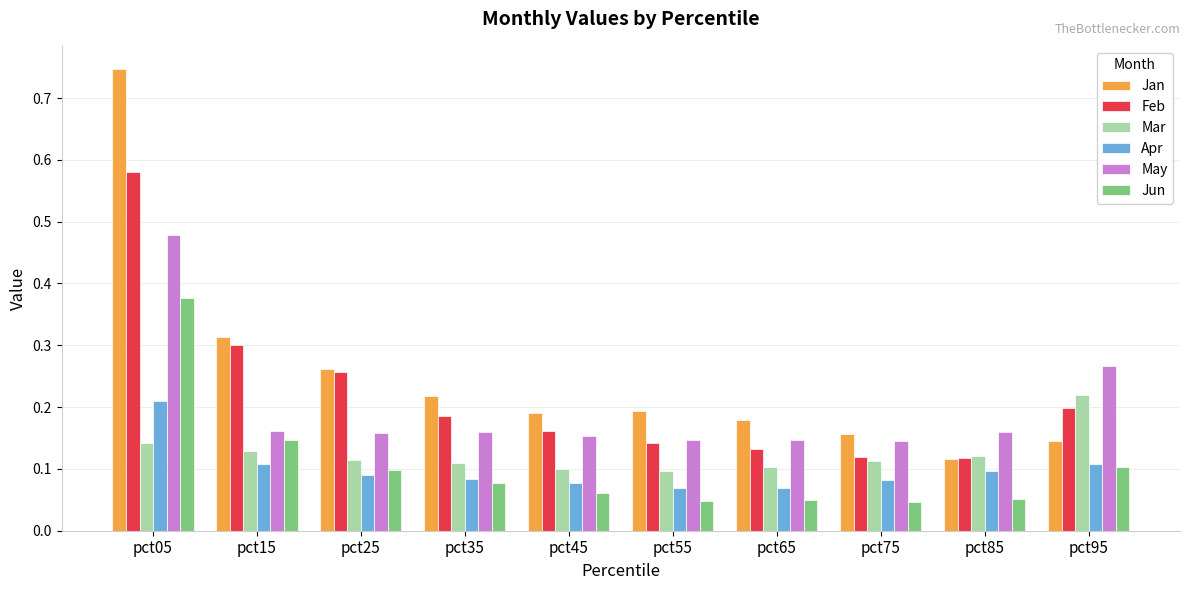

How many data points does each series have?

10